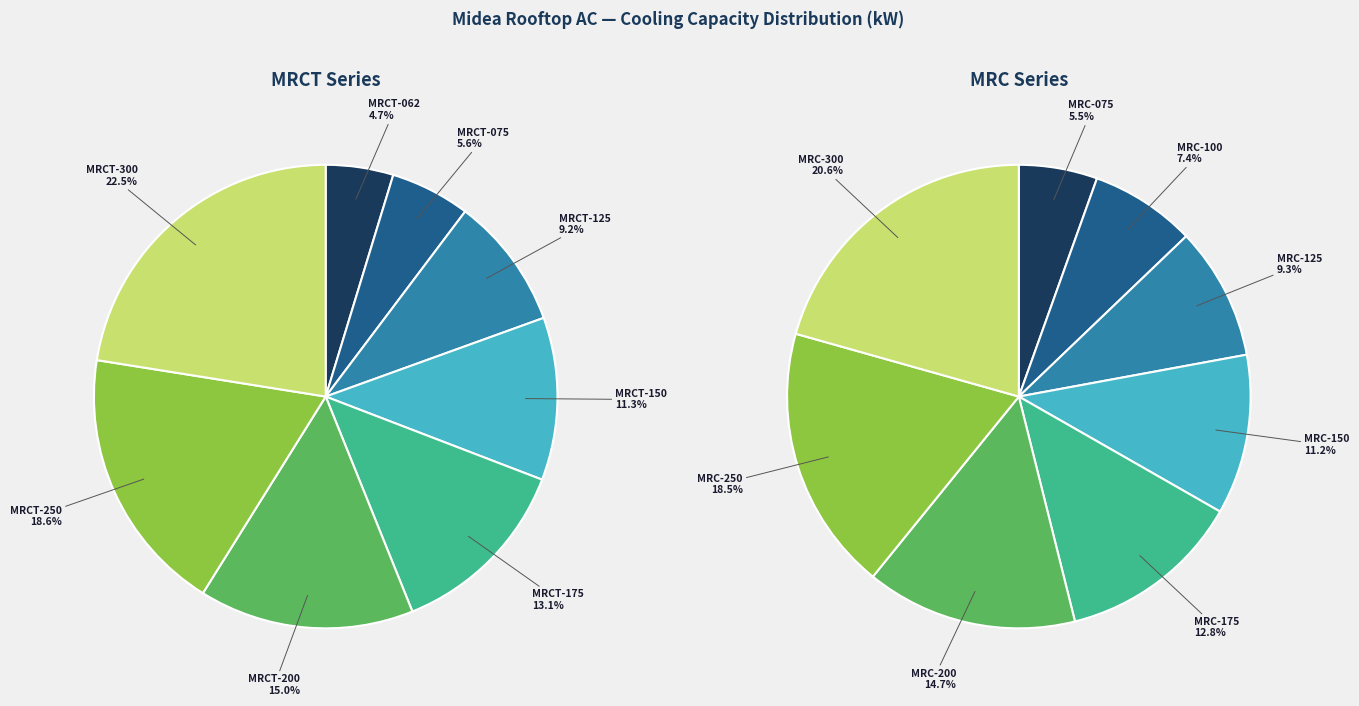

Rank the categories by MRCT (Cooling Only) value from lowest to highest.

0, 1, 2, 3, 4, 5, 6, 7